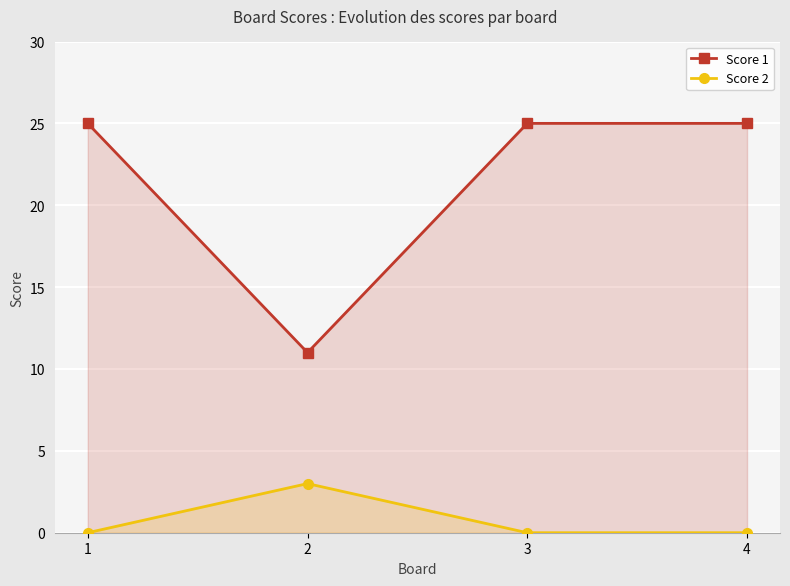

At which category does Score 2 reach its first local peak?

2